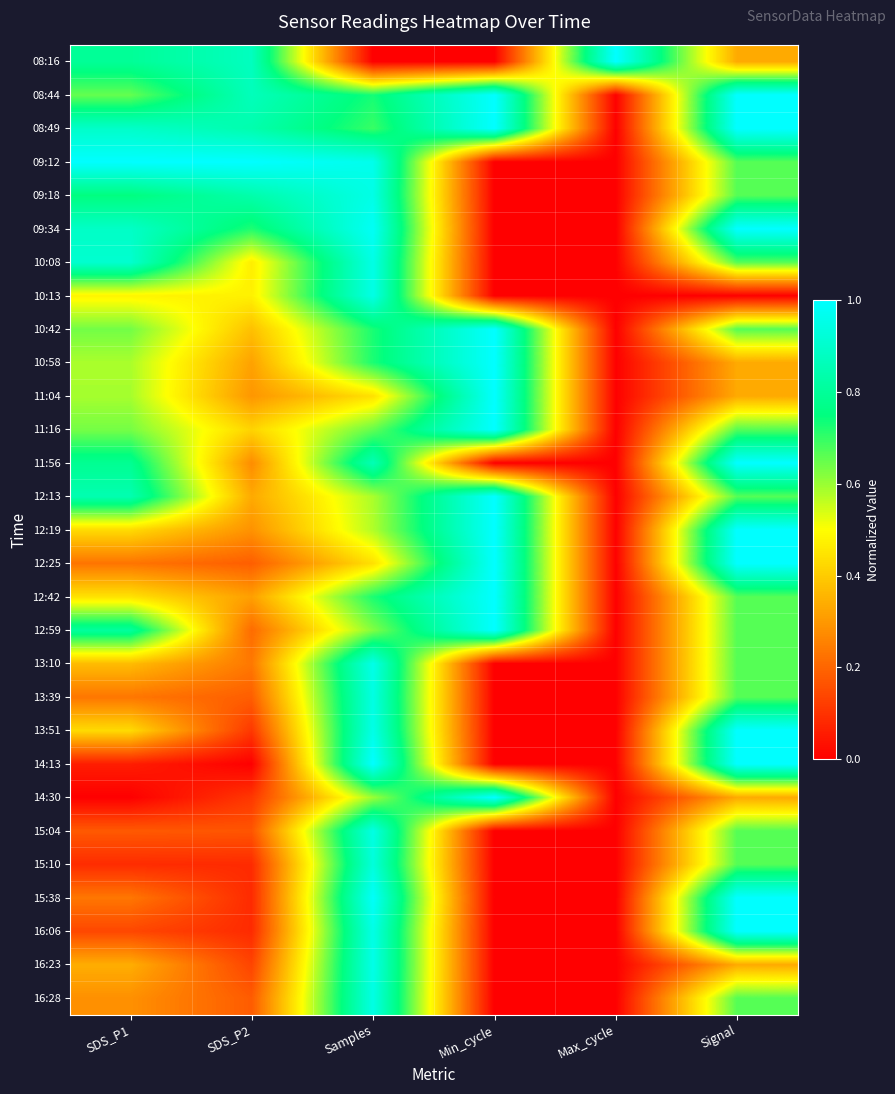

What is the total value across all series at Max_cycle?

1.0